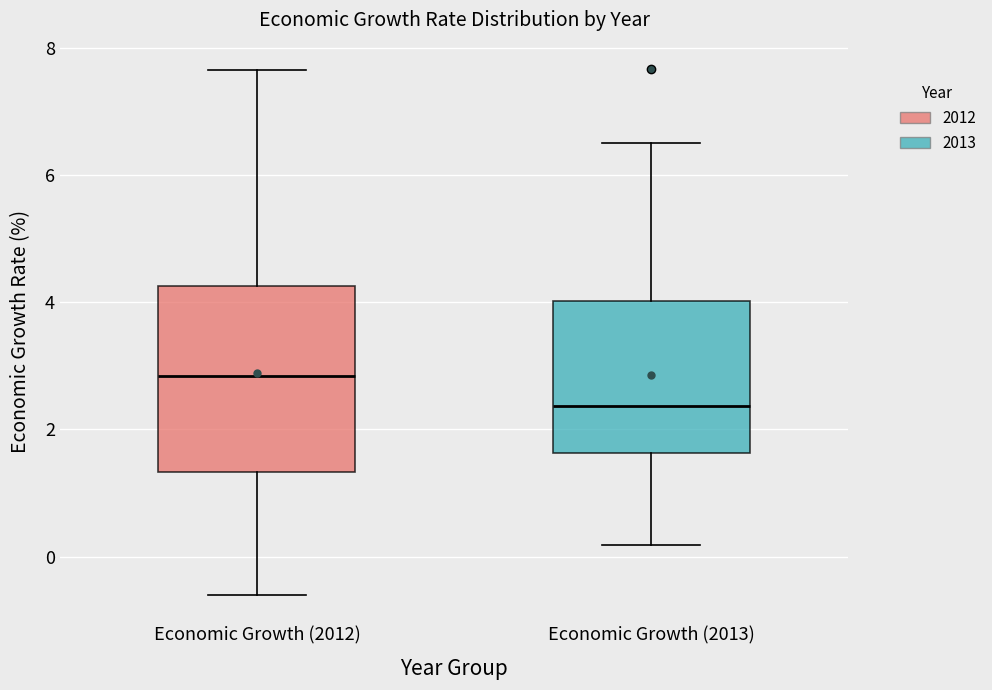

Reading left to right, read every box against the y-axis: the position of its median line, the range the box covers, and the ends of its whiskers. The values are not printed on the chart, so give them approximately, as read against the axis.

Economic Growth (2012): median 2.8, box 1.4 to 4.2, whiskers -0.6 to 7.6
Economic Growth (2013): median 2.4, box 1.6 to 4.0, whiskers 0.2 to 6.6